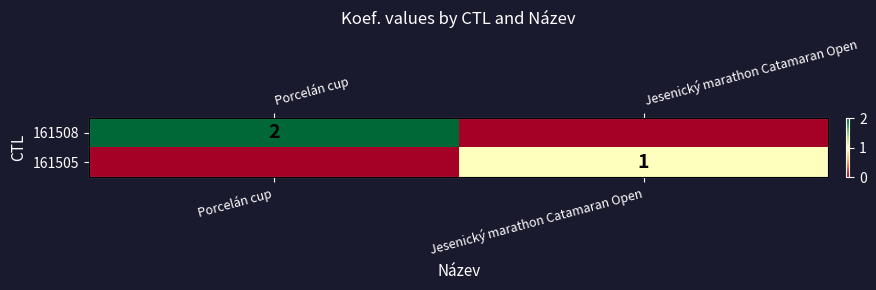

Rank the categories by 161505 value from highest to lowest.

Jesenický marathon Catamaran Open, Porcelán cup